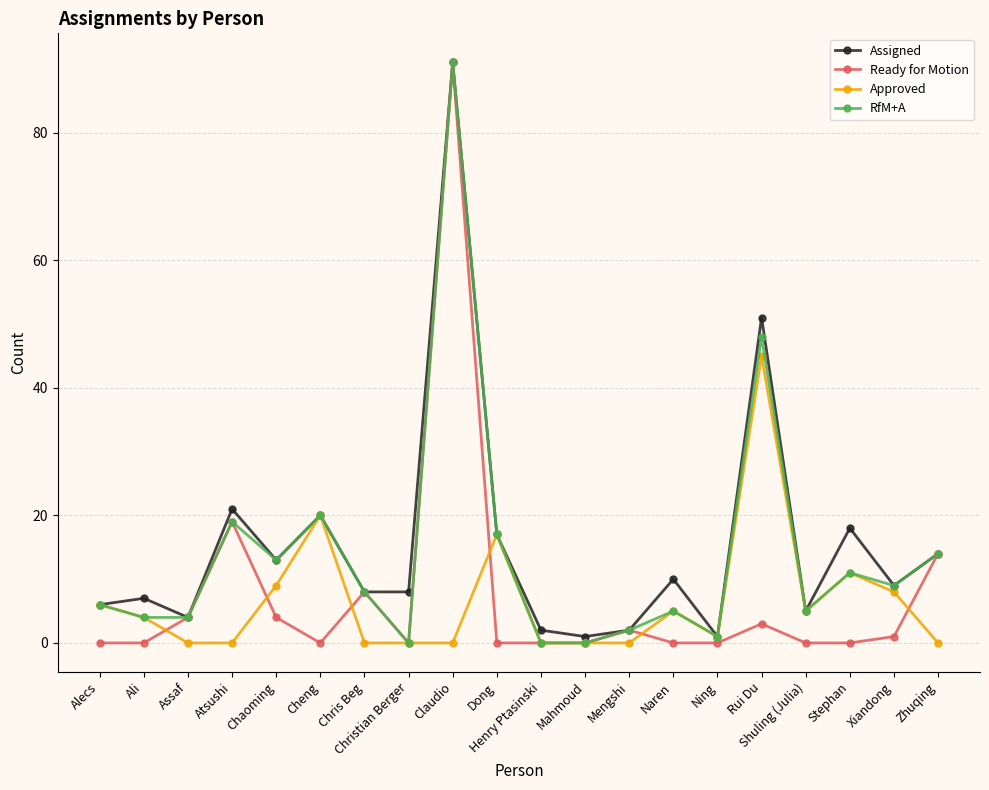

The value of Assigned at Alecs is 6. True or false?

True